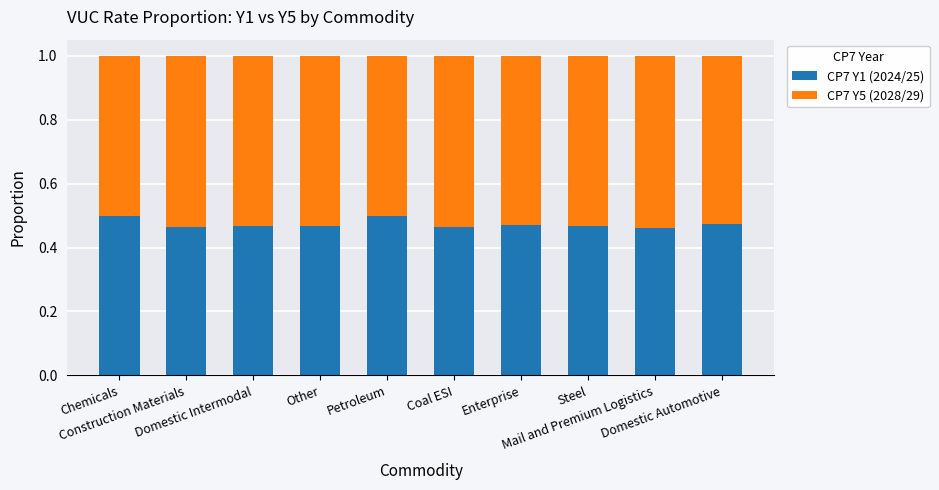

What is the sum of all CP7 Y1 (2024/25) values?

4.7